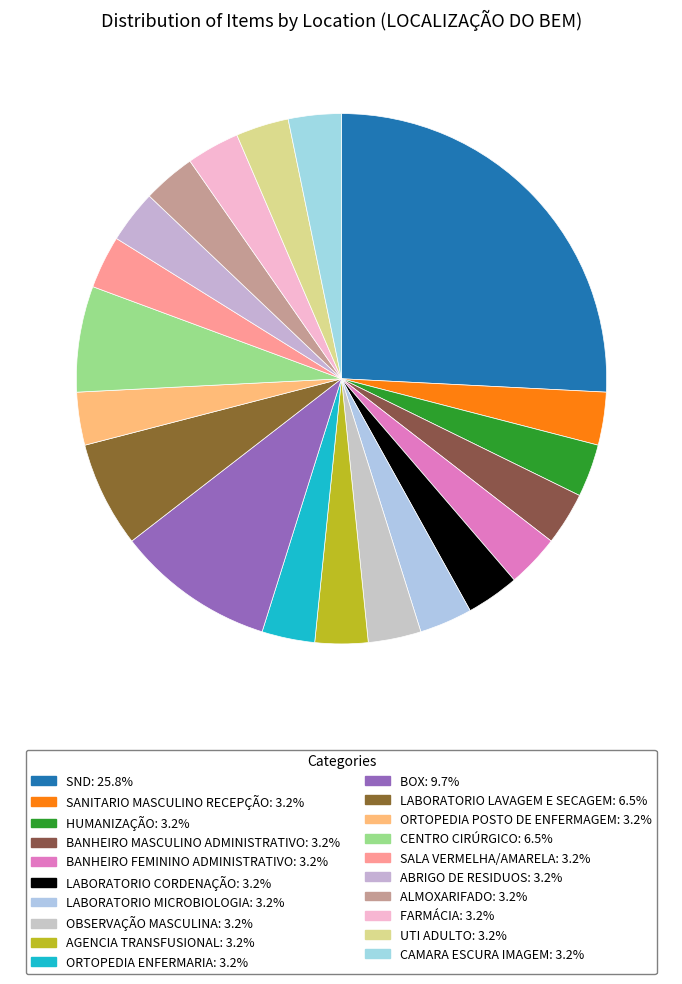

Combined, what portion of the pie is ABRIGO DE RESIDUOS and BOX?

12.9%